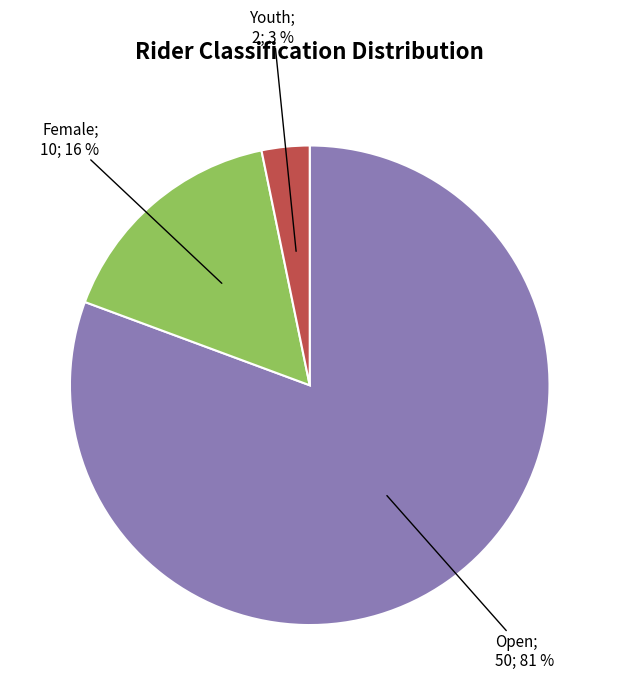

Is there any slice that represents more than half of the pie?

Yes